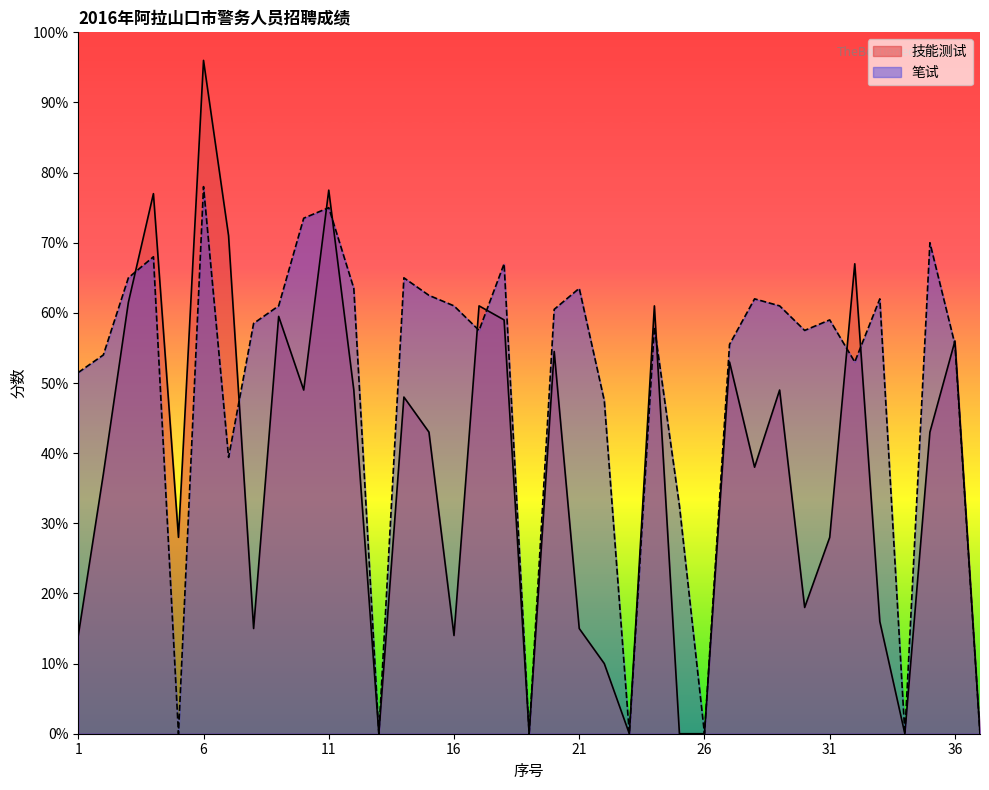

True or false: 笔试 has more than 2 interior local peaks.

True